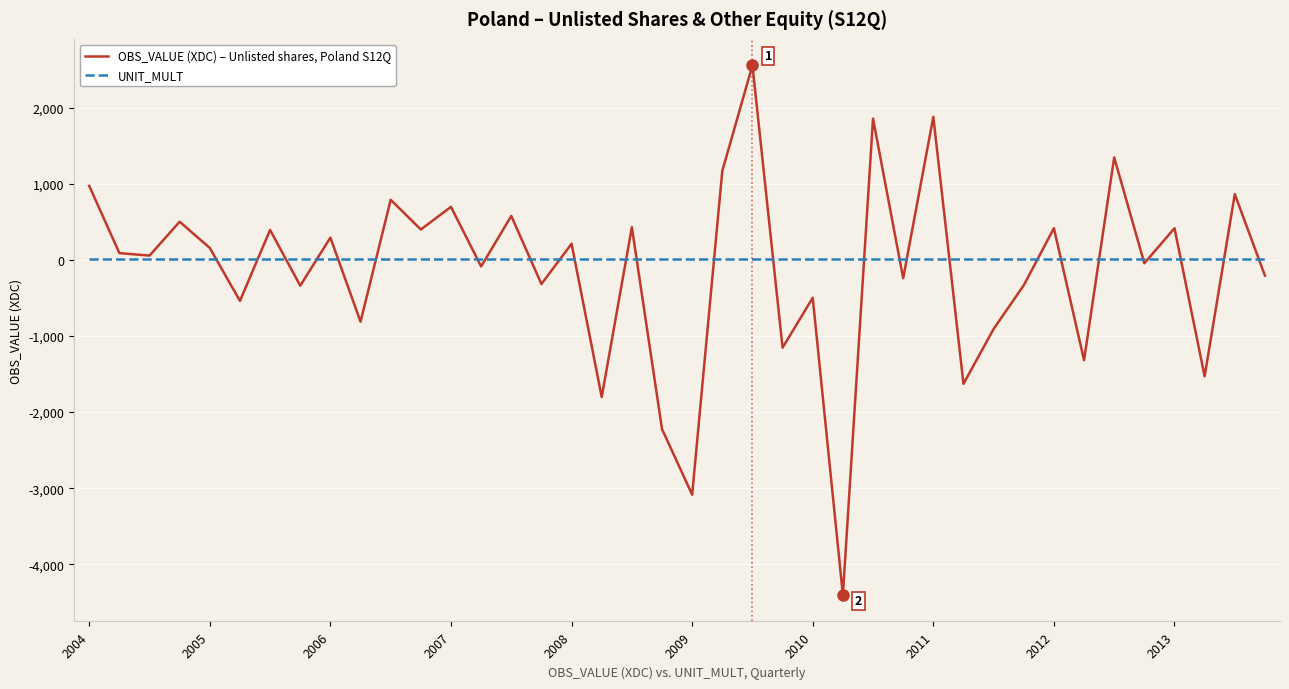

What is the average value of the OBS_VALUE (XDC) – Unlisted shares, Poland S12Q series?

-134.9